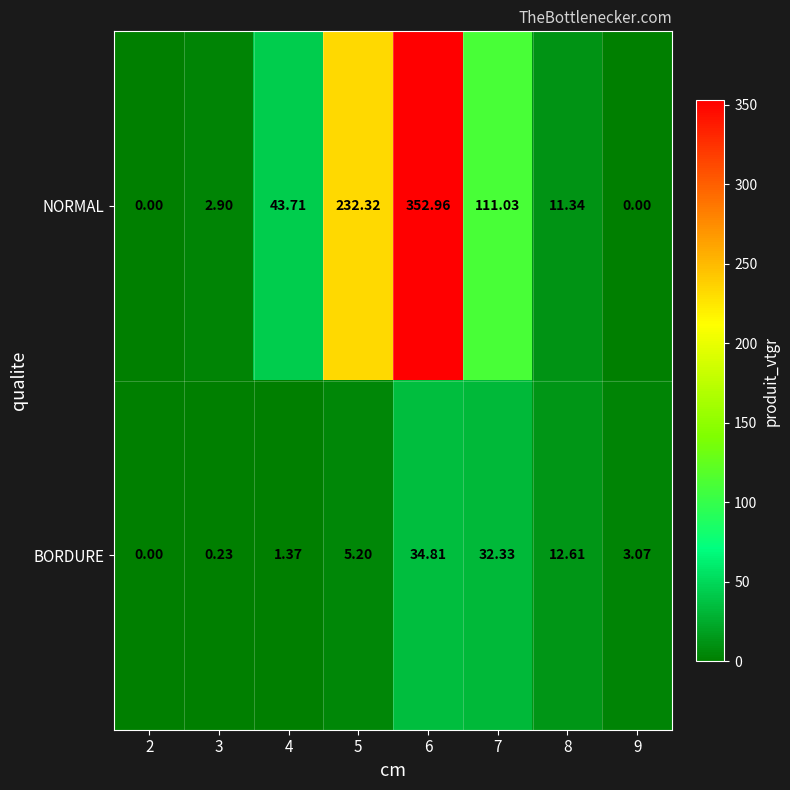

Rank the series by their average value, from highest to lowest.

NORMAL, BORDURE